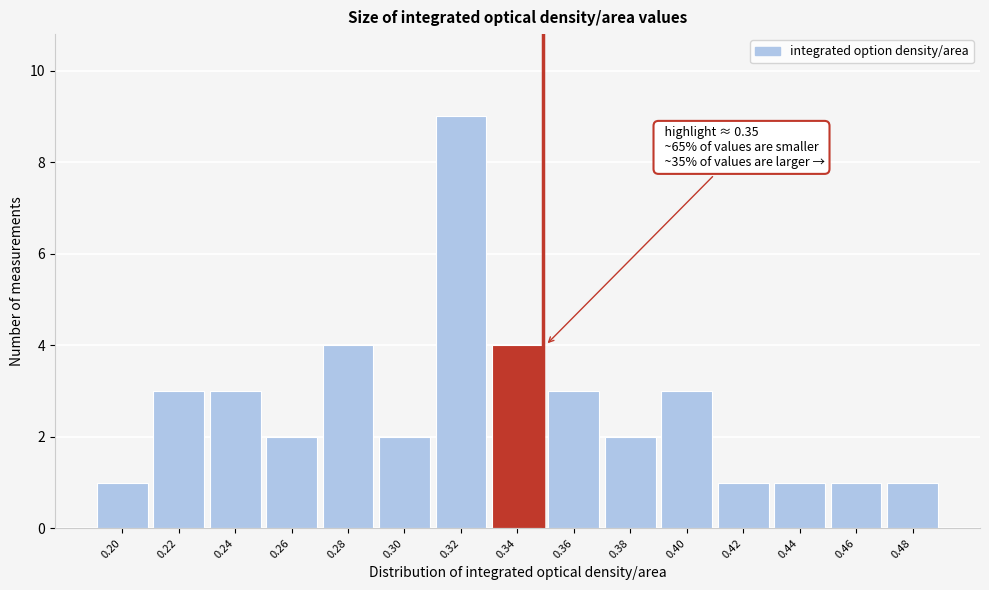

Reading right to left, list all the values displayed in this chart.

1	1	1	1	3	2	3	4	9	2	4	2	3	3	1